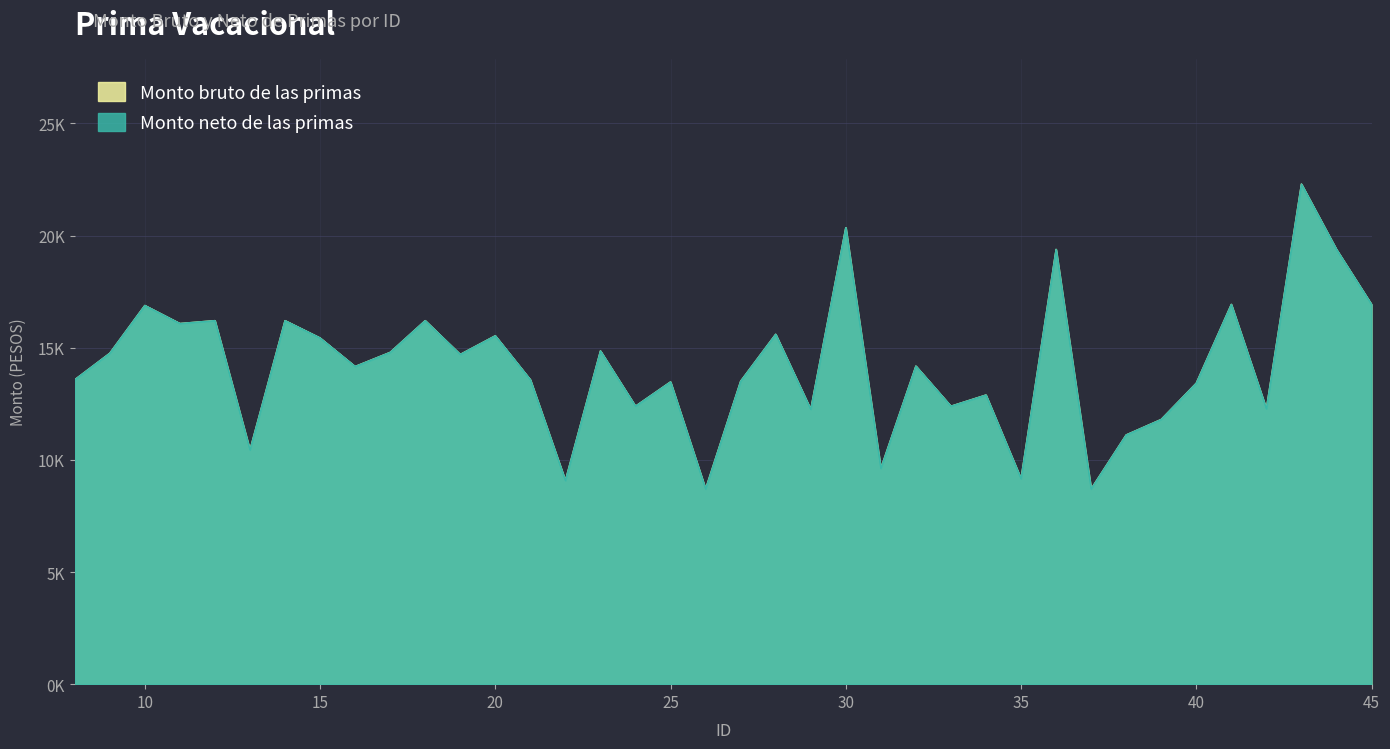

Is the value of Monto neto de las primas at 20 greater than the value of Monto bruto de las primas at 9?

Yes